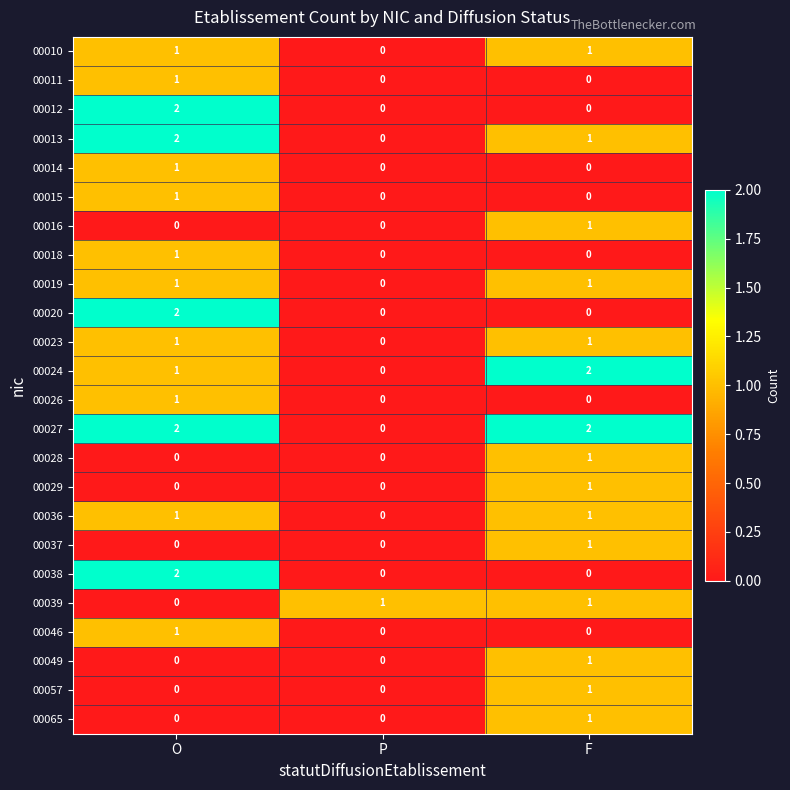

How many 00018 values are between 0 and 1?

3